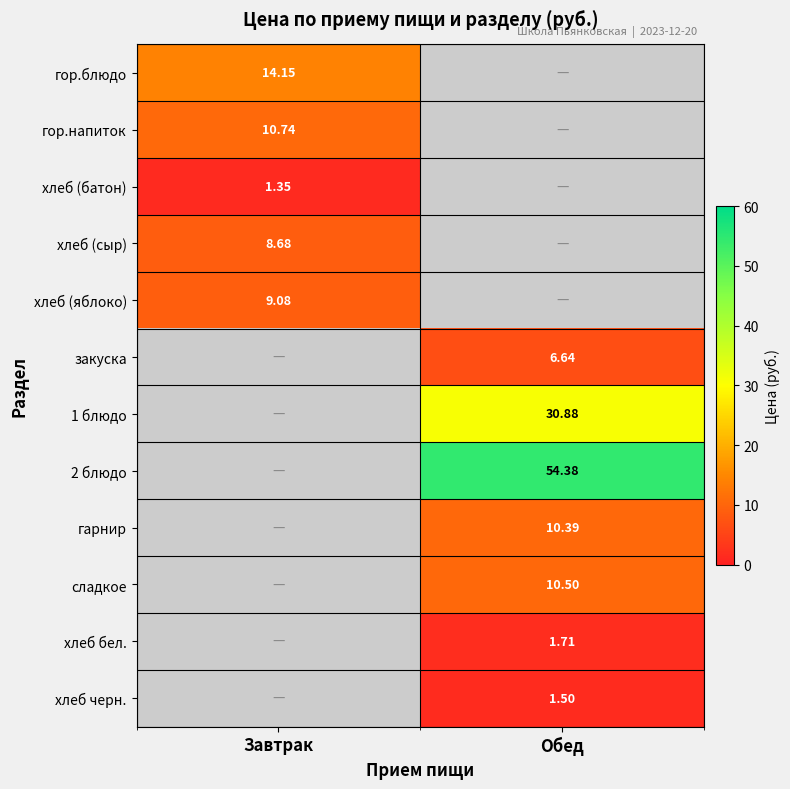

Which label corresponds to the smallest value in the chart?

Завтрак